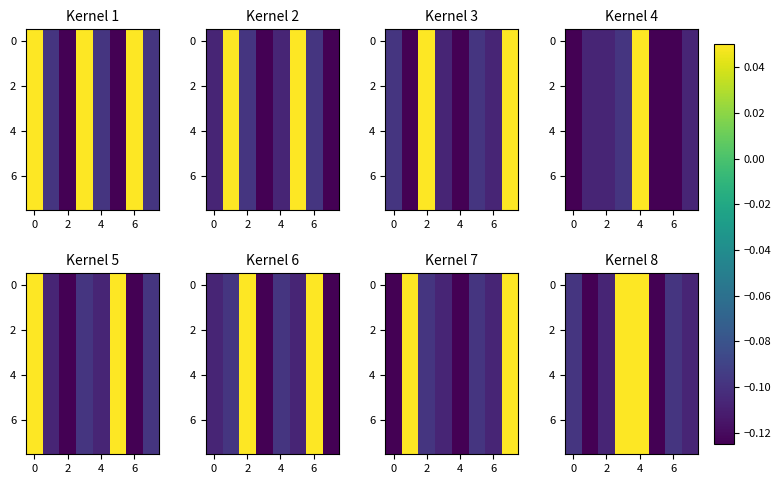

How many 6 values are between 0 and 1?

2